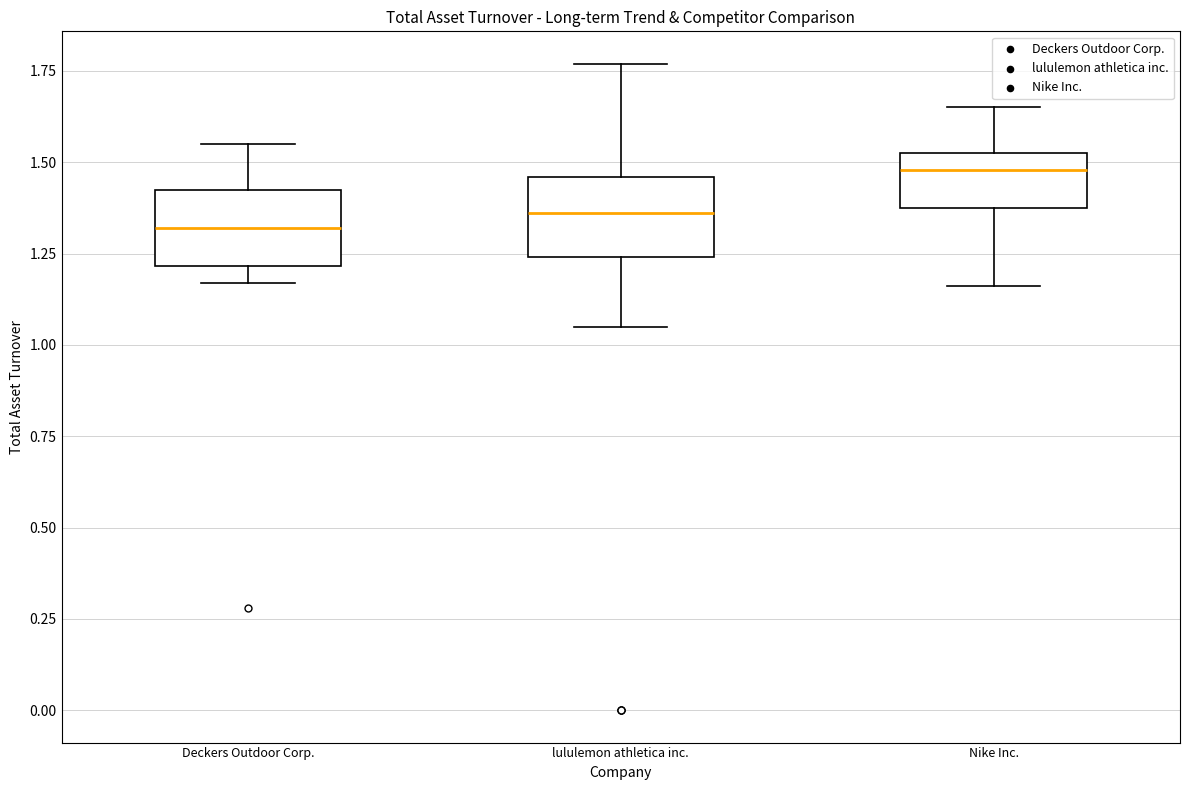

Reading left to right, transcribe this box plot: for each box, give where its median line is, the range the box spans, and where its two whiskers end, as read against the y-axis. The values are not printed on the chart, so give them approximately, as read against the axis.

Deckers Outdoor Corp.: median 1.30, box 1.20 to 1.45, whiskers 1.15 to 1.55
lululemon athletica inc.: median 1.35, box 1.25 to 1.45, whiskers 1.05 to 1.75
Nike Inc.: median 1.50, box 1.40 to 1.55, whiskers 1.15 to 1.65